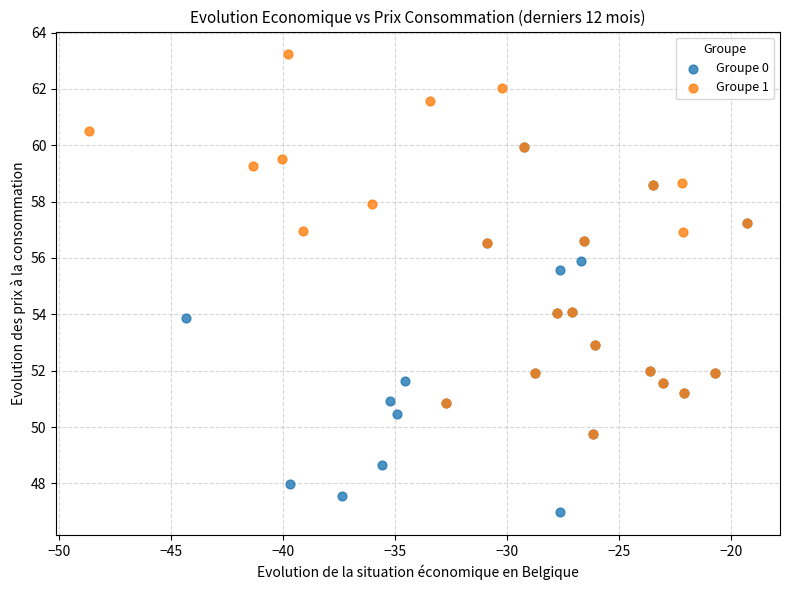

Which series reaches the maximum Y coordinate?

Groupe 1